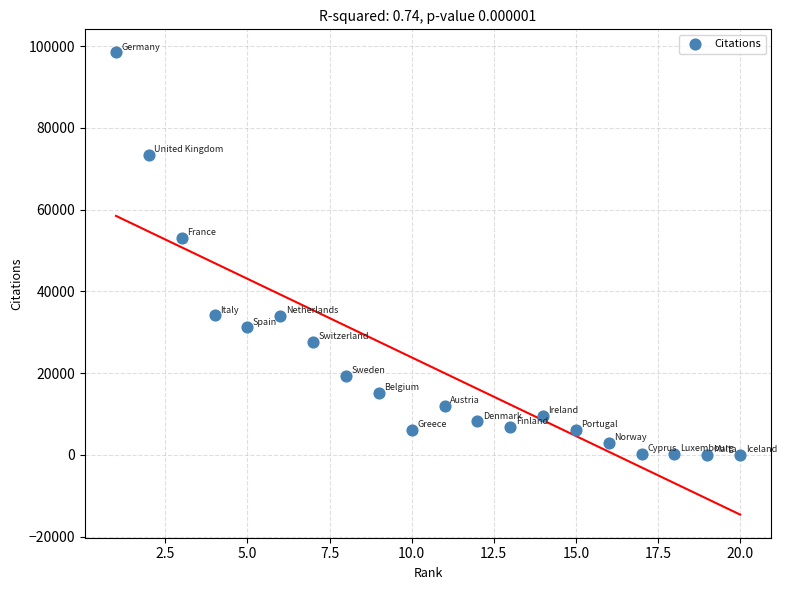

What Y value in the scatter plot is closest to 49238?

53055